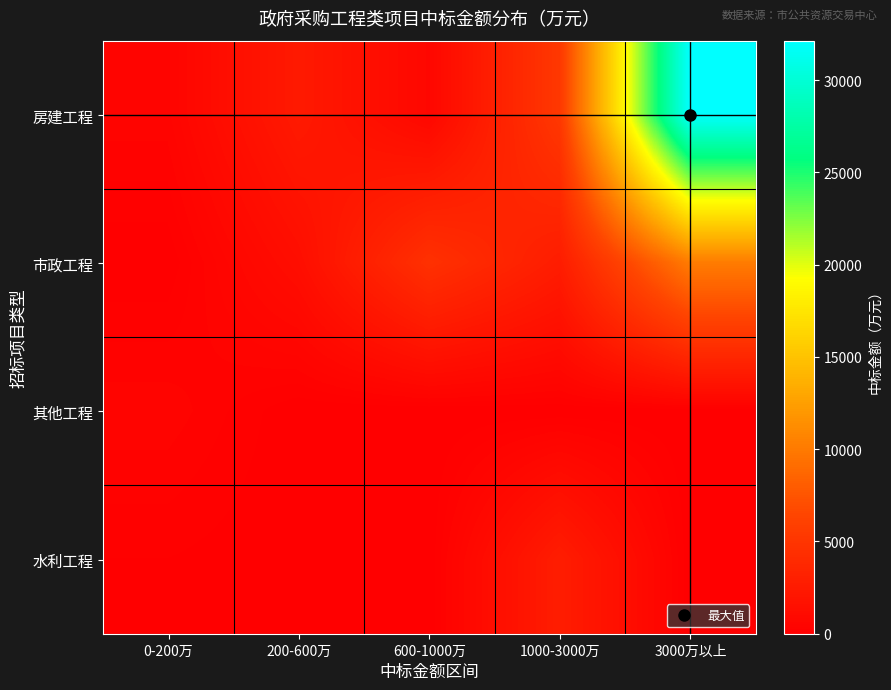

Which has a higher value, 1000-3000万 or 600-1000万?

1000-3000万